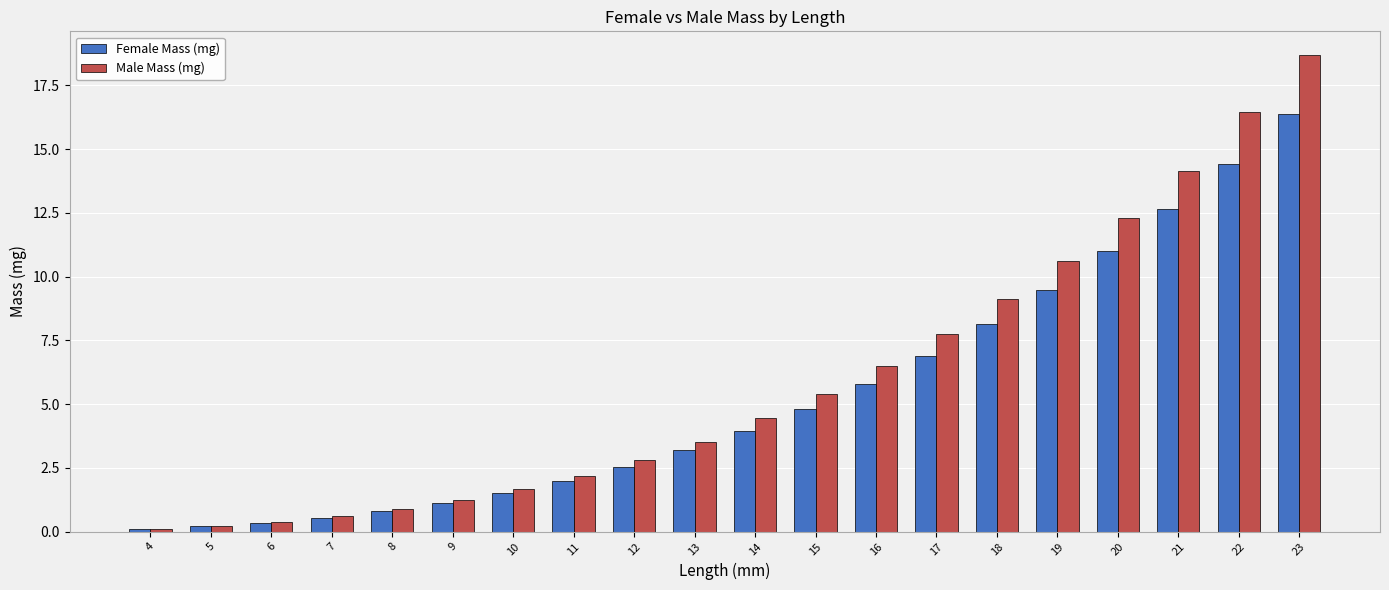

Is it true that Male Mass (mg) equals 6.5 at 16?

True